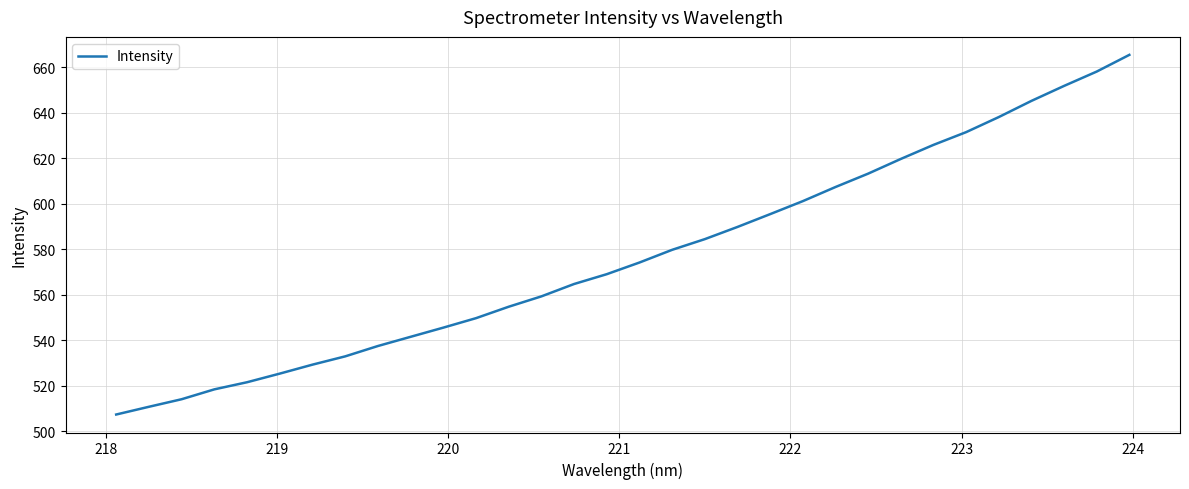

How many distinct data groups are displayed?

1